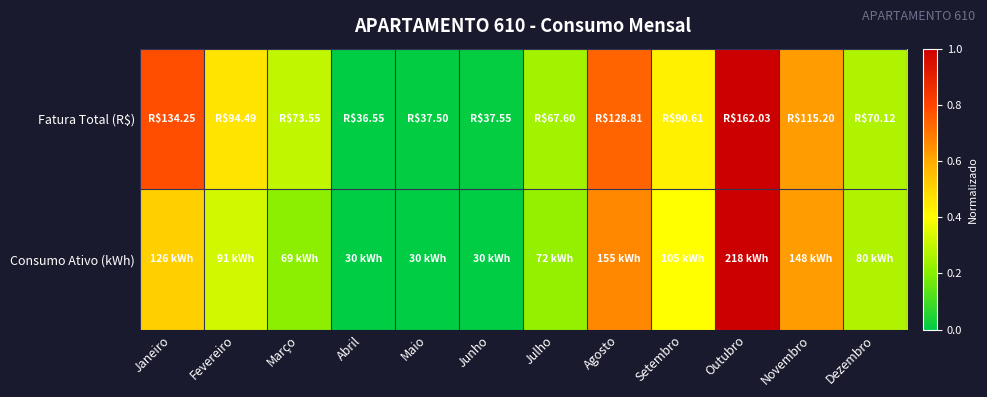

How many distinct data groups are displayed?

2